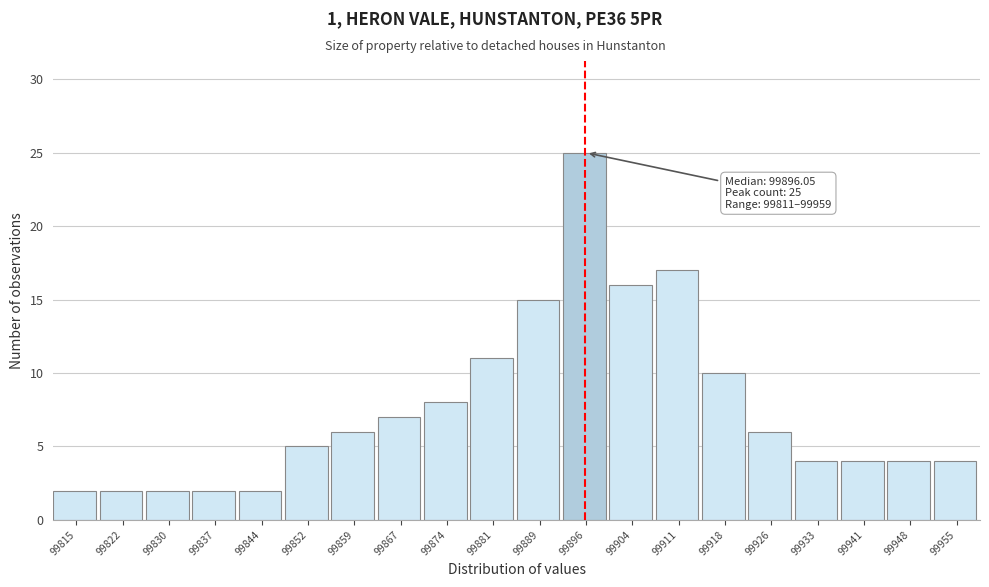

Over which range of the x-axis is the bar tallest?

99893 to 99900